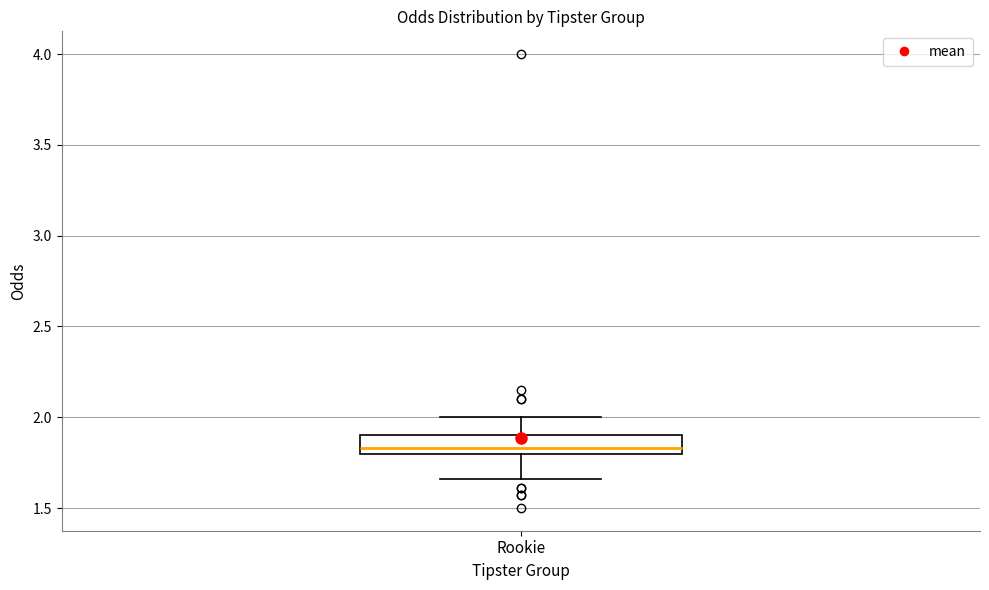

Read this box plot against the y-axis: the position of the median line, the range covered by the box, and the ends of both whiskers. The values are not printed on the chart, so give them approximately, as read against the axis.

median 1.85, box 1.80 to 1.90, whiskers 1.65 to 2.00